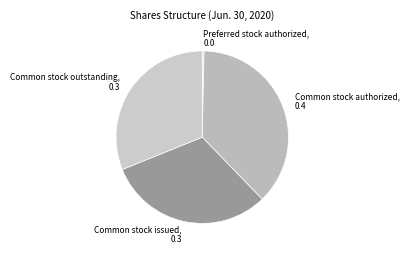

Is there any slice that represents more than half of the pie?

No